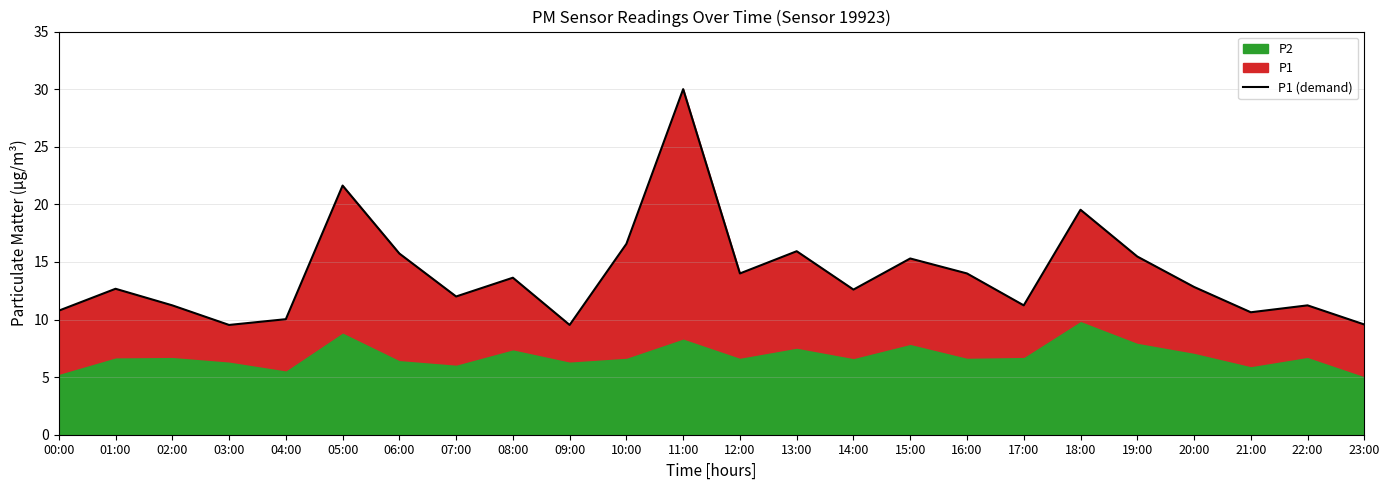

Reading left to right, list all the values displayed in this chart.

10.8	12.7	11.2	9.5	10.0	21.6	15.7	12.0	13.6	9.5	16.6	30.0	14.0	15.9	12.6	15.3	14.0	11.2	19.5	15.5	12.8	10.6	11.2	9.6